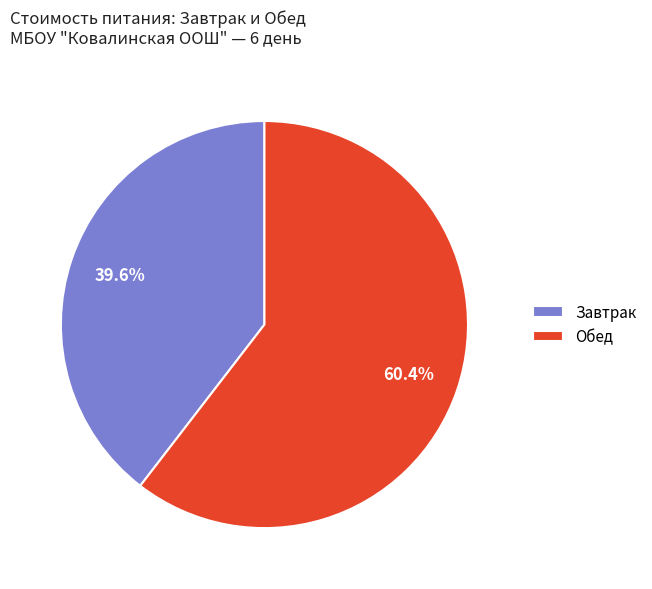

What is the ratio of the value at Обед to the value at Завтрак?

1.5